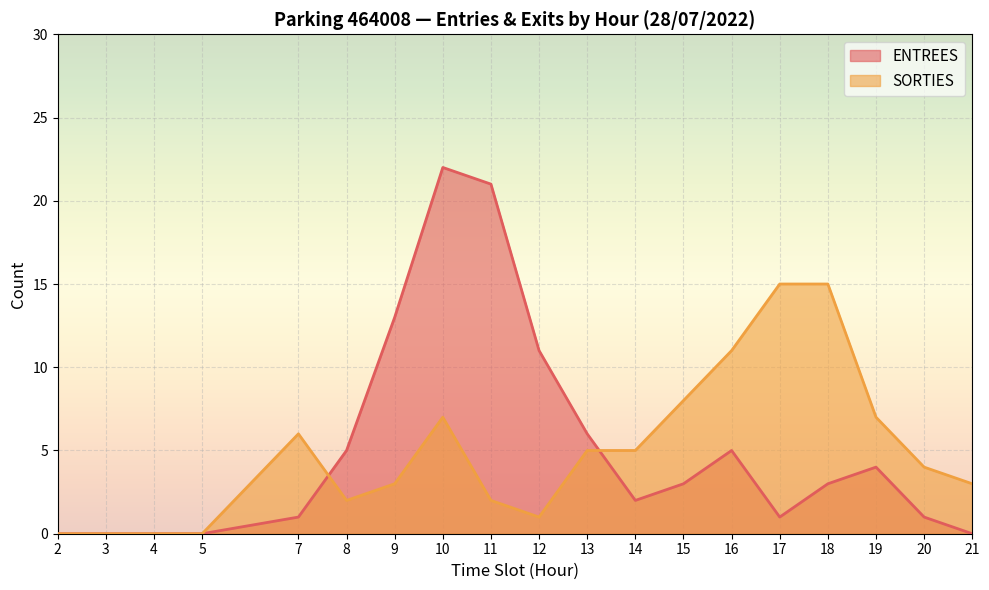

Does the chart display data point markers on the line(s)?

No